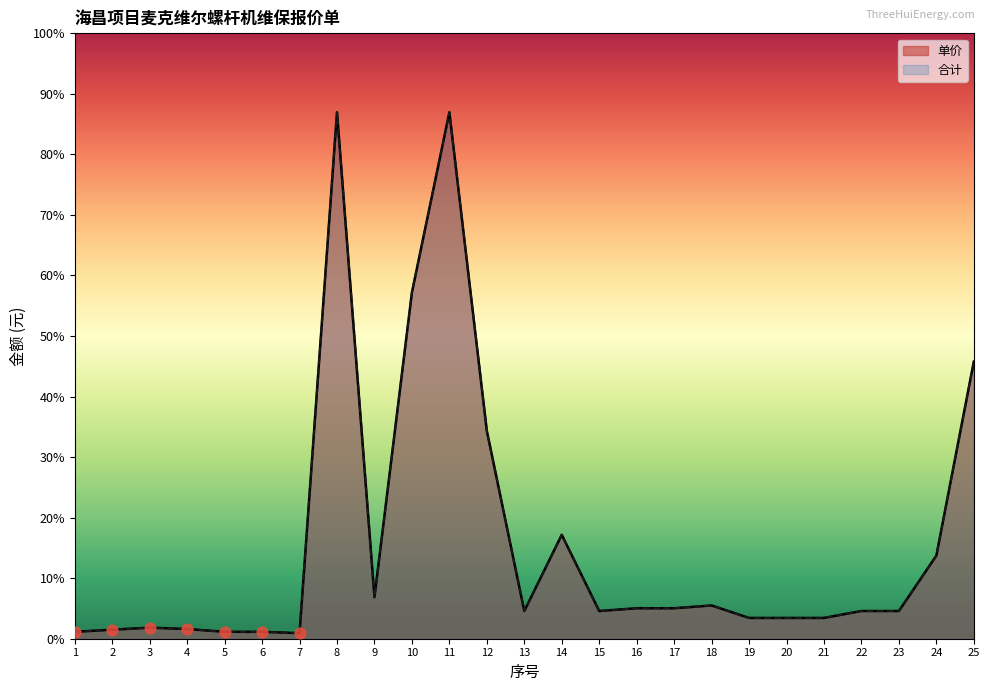

At how many categories does at least one series exceed 3780?

2